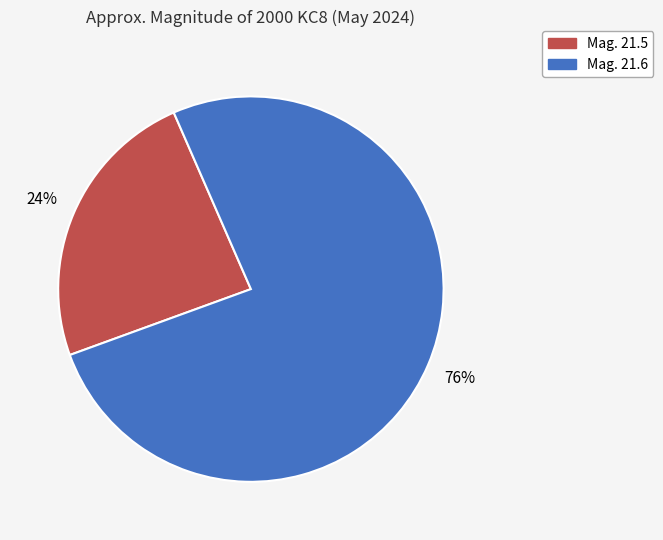

Is there a majority slice in this chart?

Yes